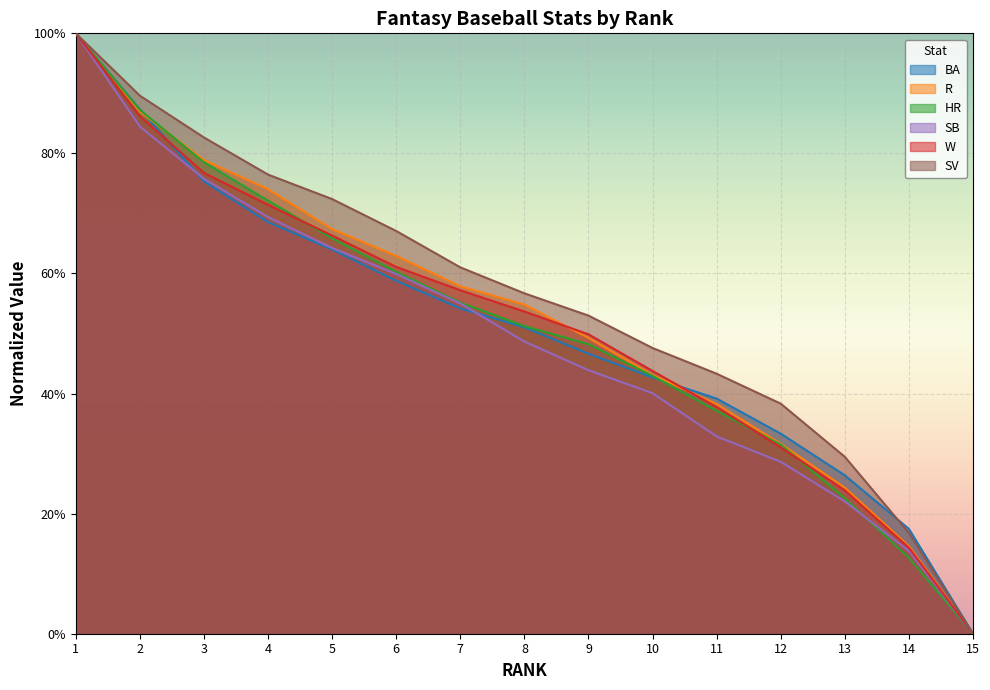

Which has a higher value, 11 or 3?

3